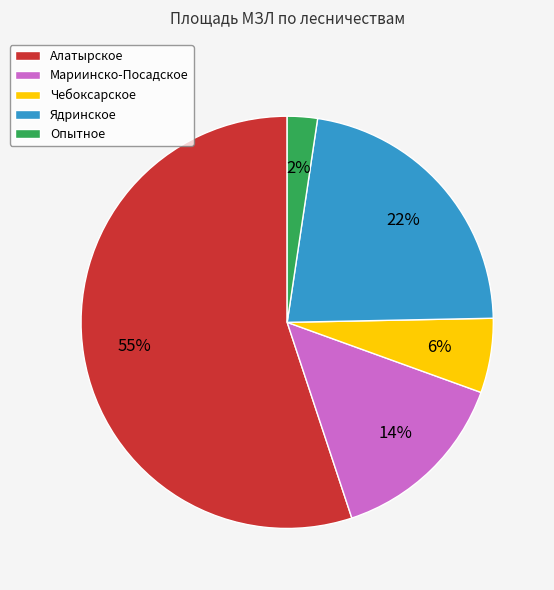

Is it true that Алатырское is 55% of the pie?

True